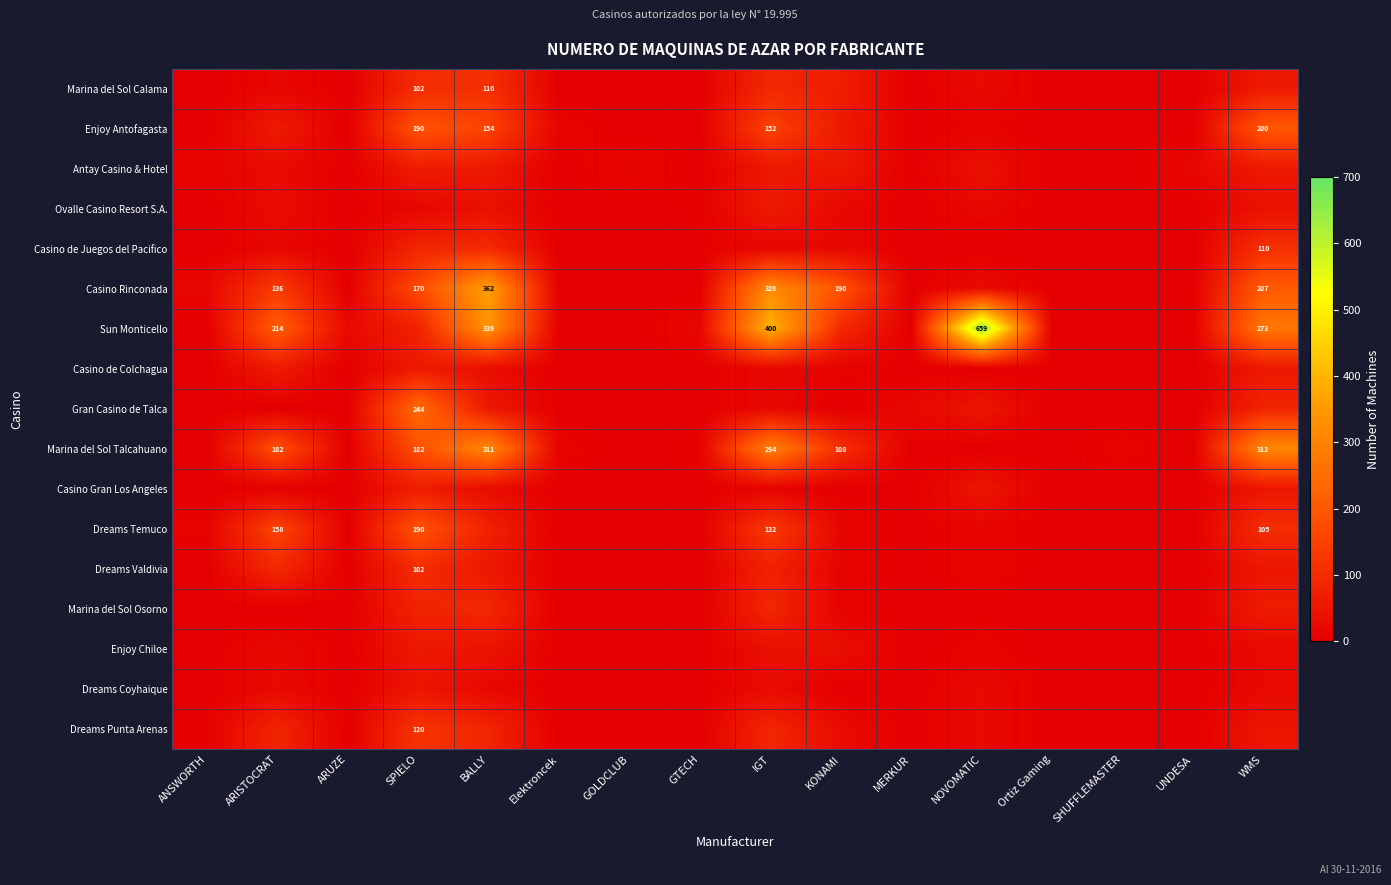

Is it true that Casino Rinconada equals 320 at IGT?

True